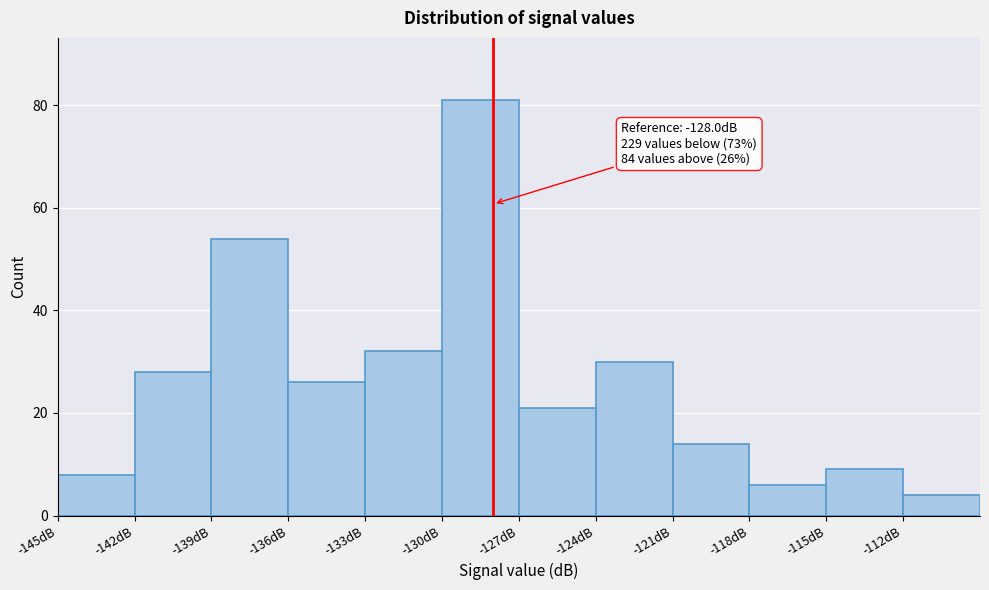

Which range on the x-axis has the tallest bar?

-130 to -127